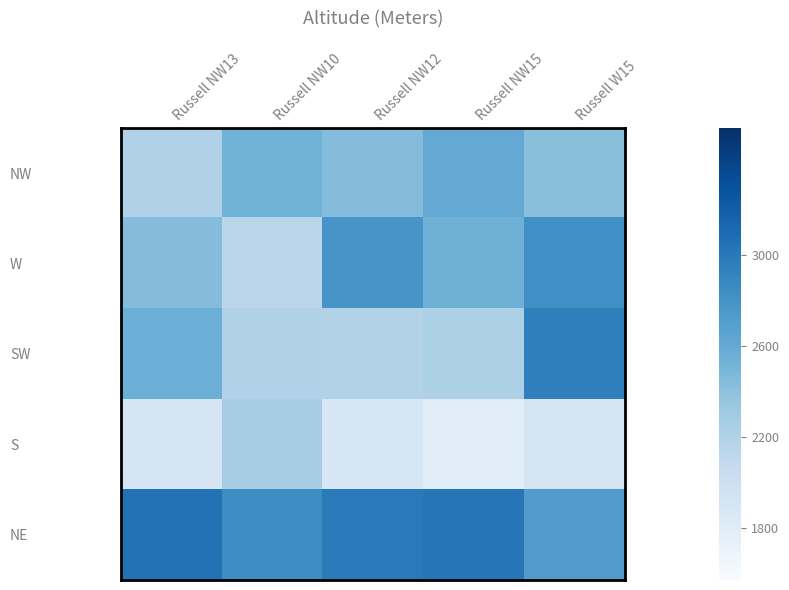

Which has a higher value, Russell NW10 or Russell NW15?

Russell NW15